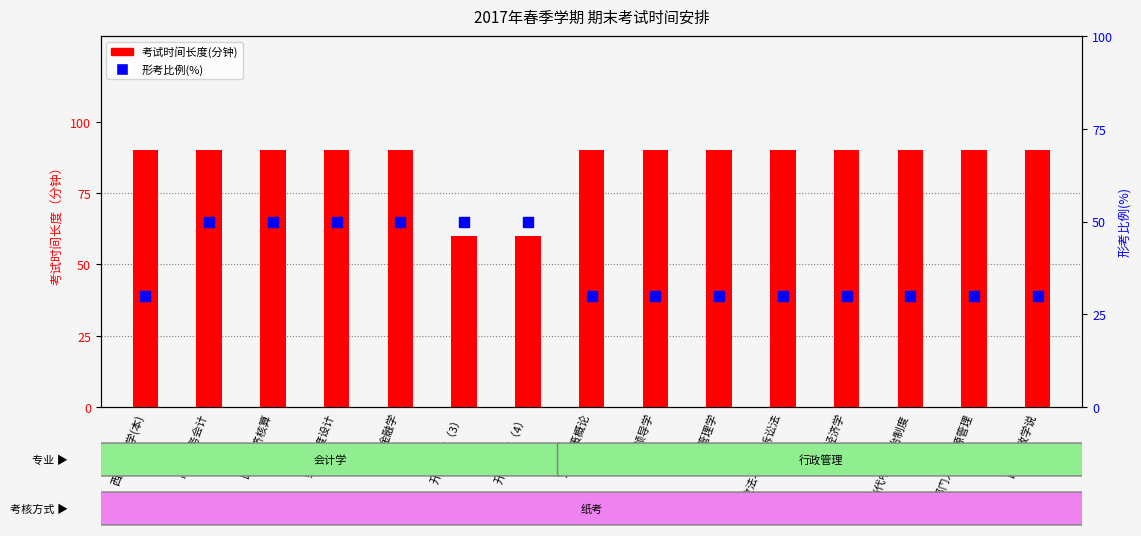

Which series contains the highest Y value?

考试时间长度(分钟)